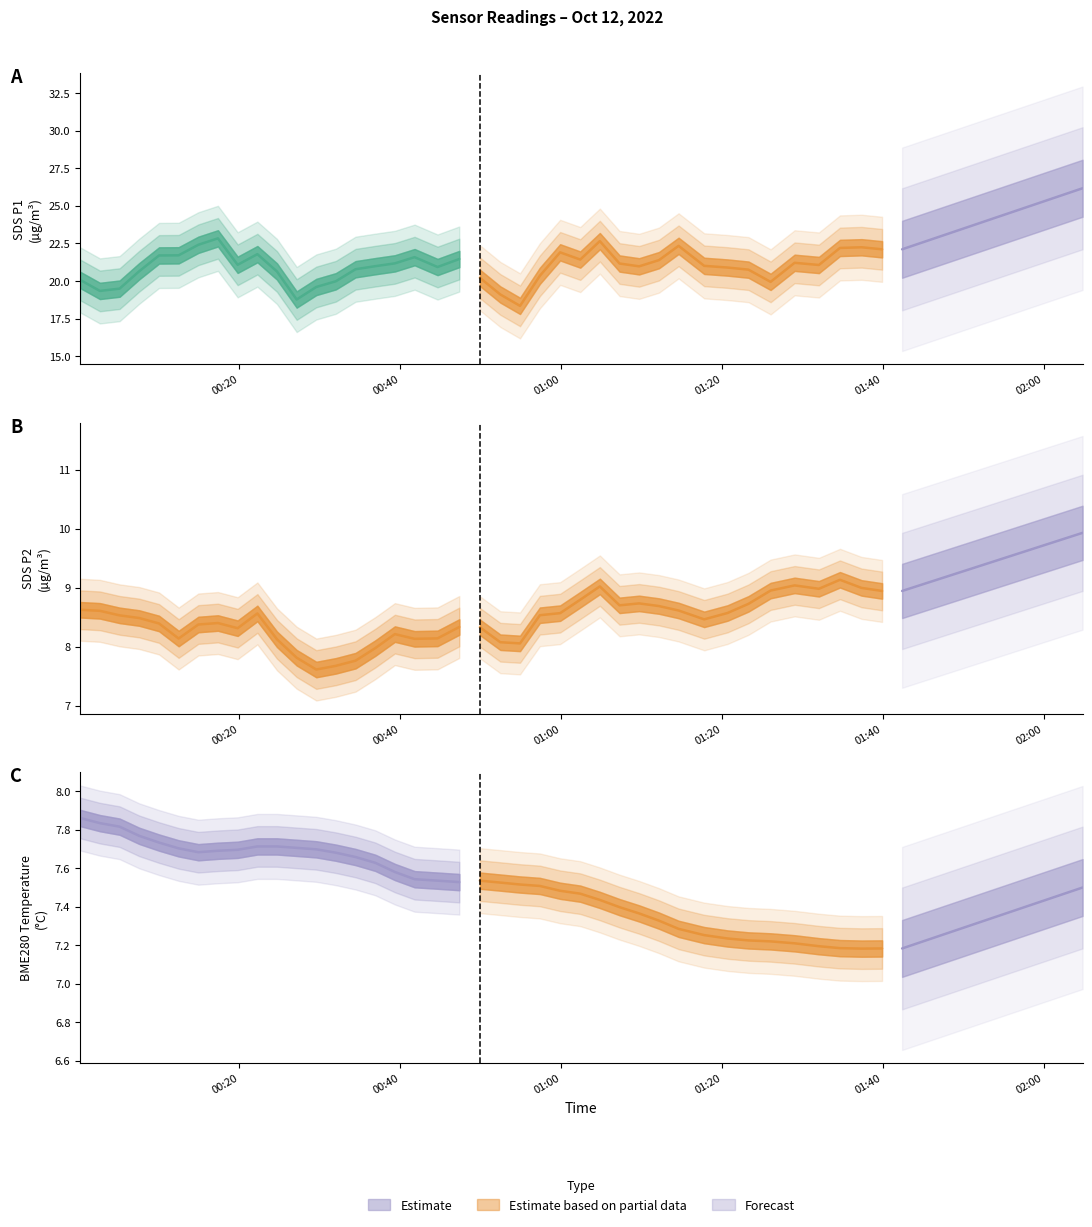

True or false: SDS_P2 has more than 0 points higher than both neighbors.

True